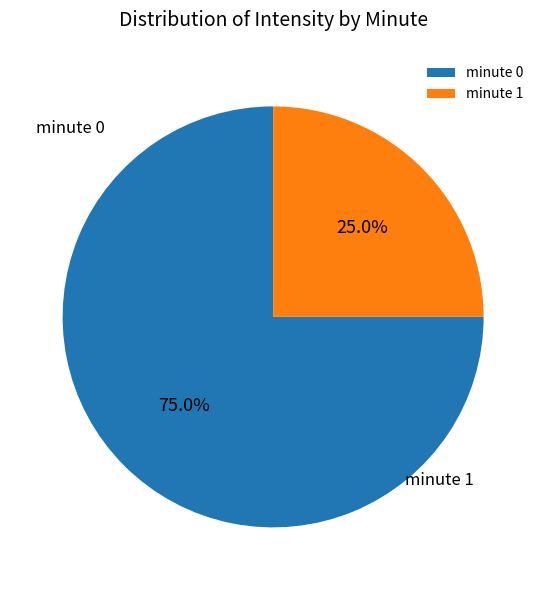

Which category has the smallest portion of the pie?

minute 1